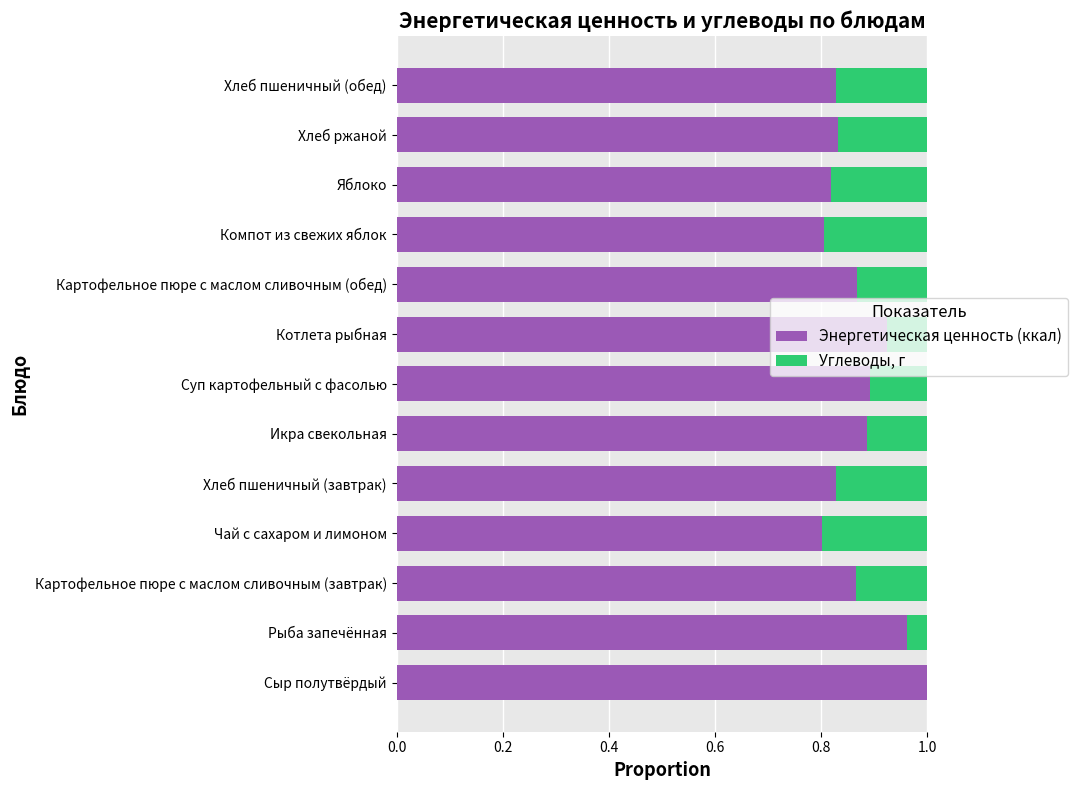

What is the sum of the Энергетическая ценность (ккал) values at Котлета рыбная and Компот из свежих яблок?

1.7